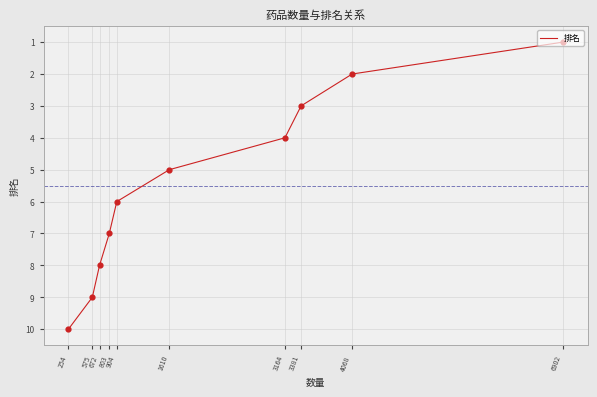

What is the change in value from 1610 to 904?

+1